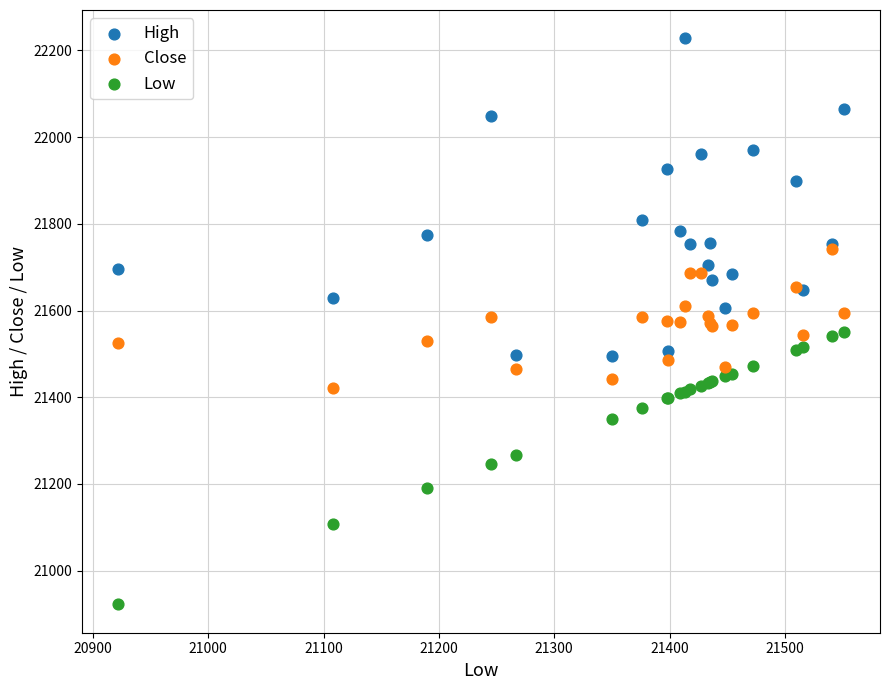

Which series contains the lowest Y value?

Low